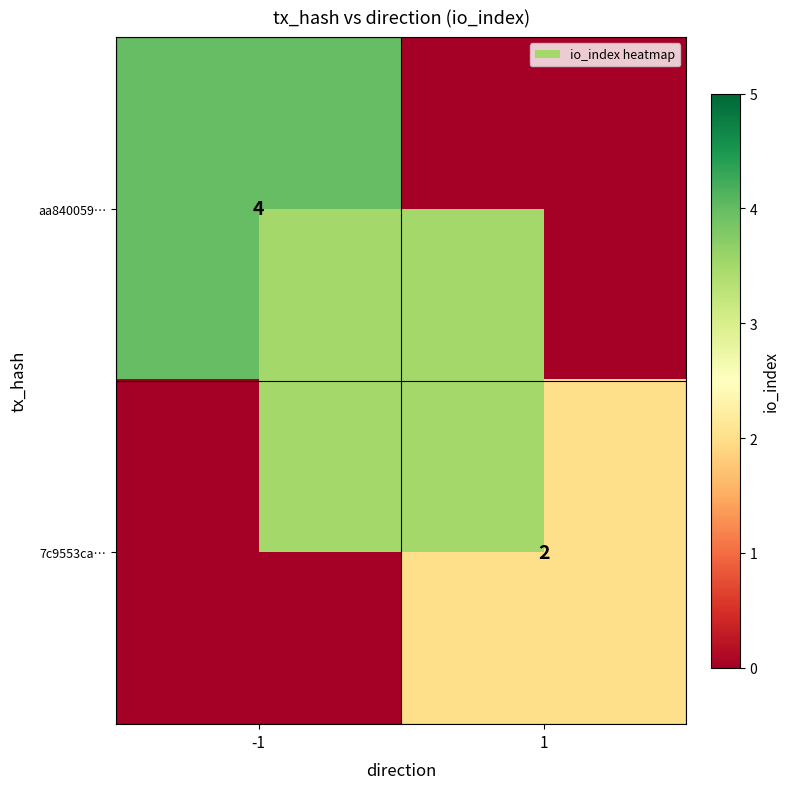

What is the spread (max minus min) of values at 1?

2